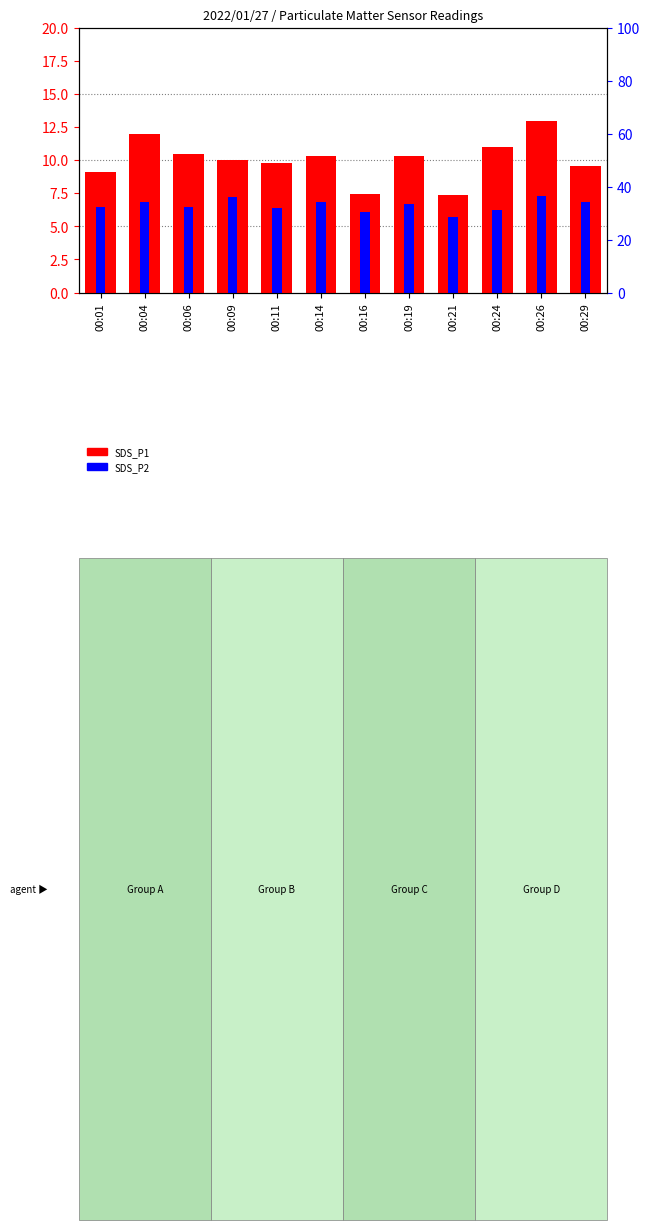

Is the value of SDS_P1 at 00:19 greater than the value of SDS_P2 at 00:09?

Yes